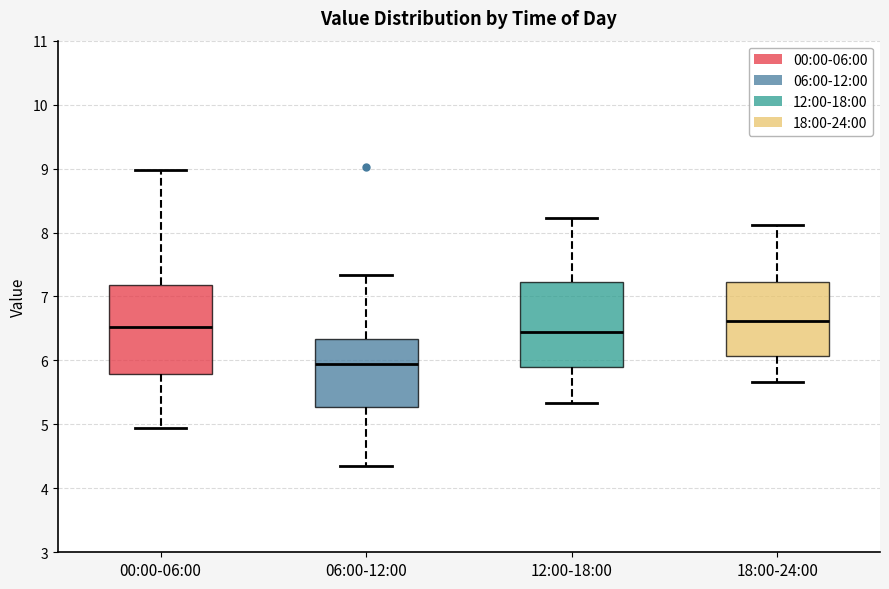

Which box's median line is the lowest?

06:00-12:00